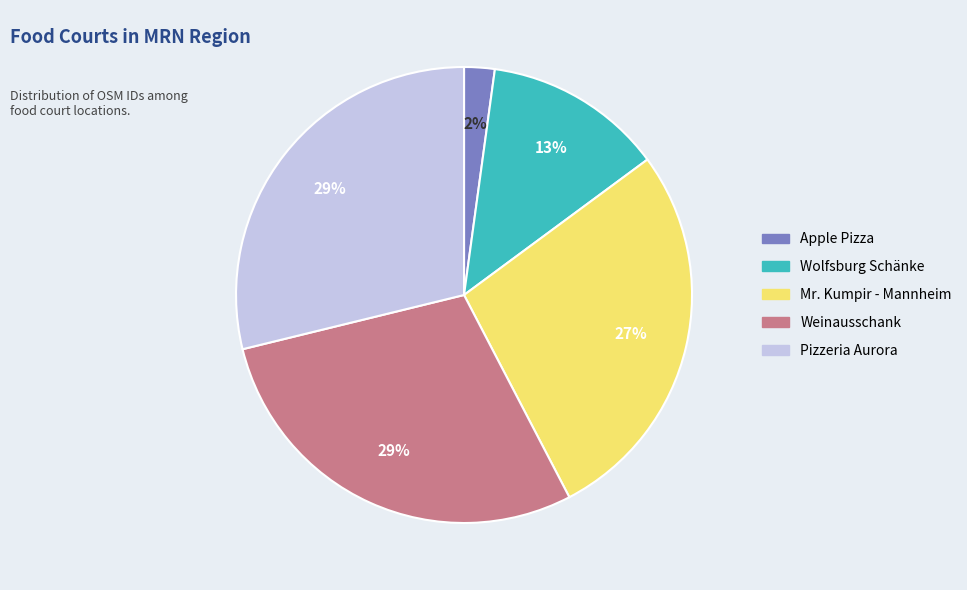

Does Wolfsburg Schänke account for over 50% of the chart?

No